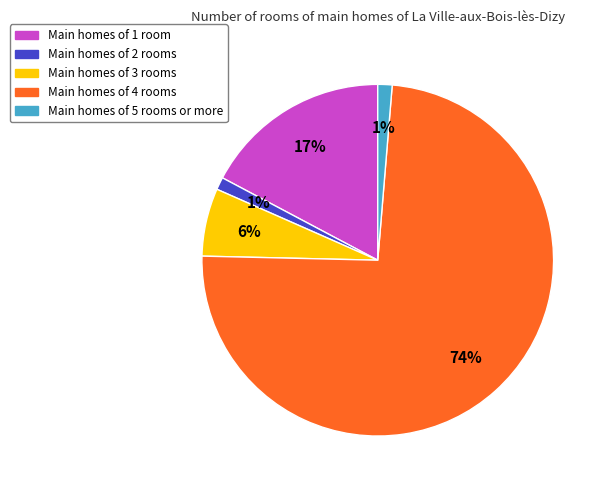

Between Main homes of 1 room and Main homes of 2 rooms, which is larger?

Main homes of 1 room